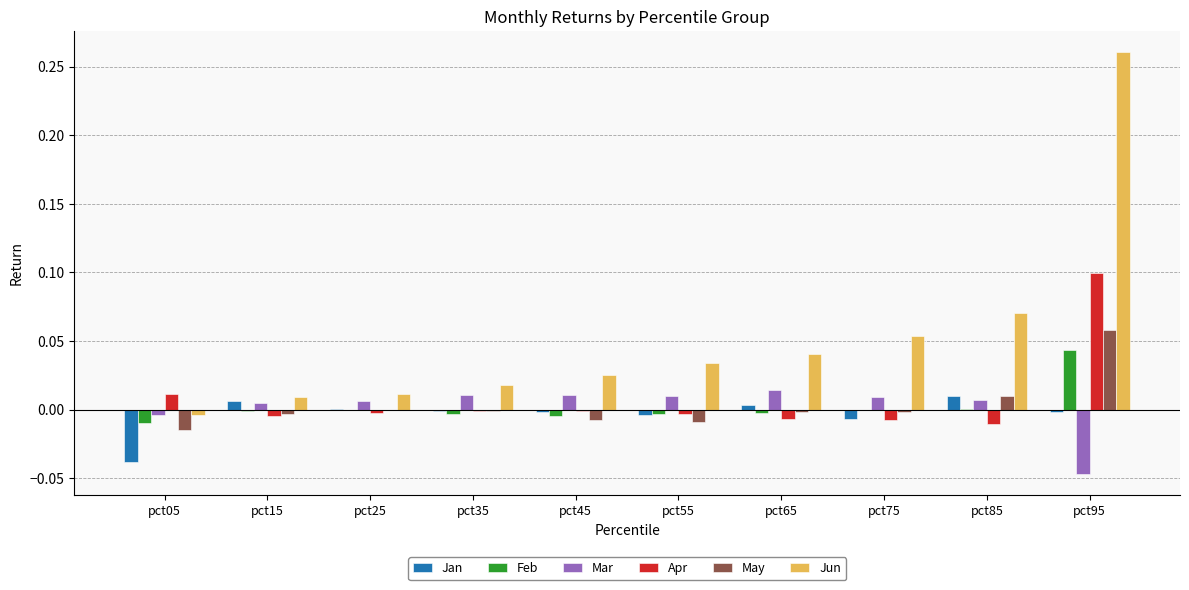

How many series are shown in this chart?

6